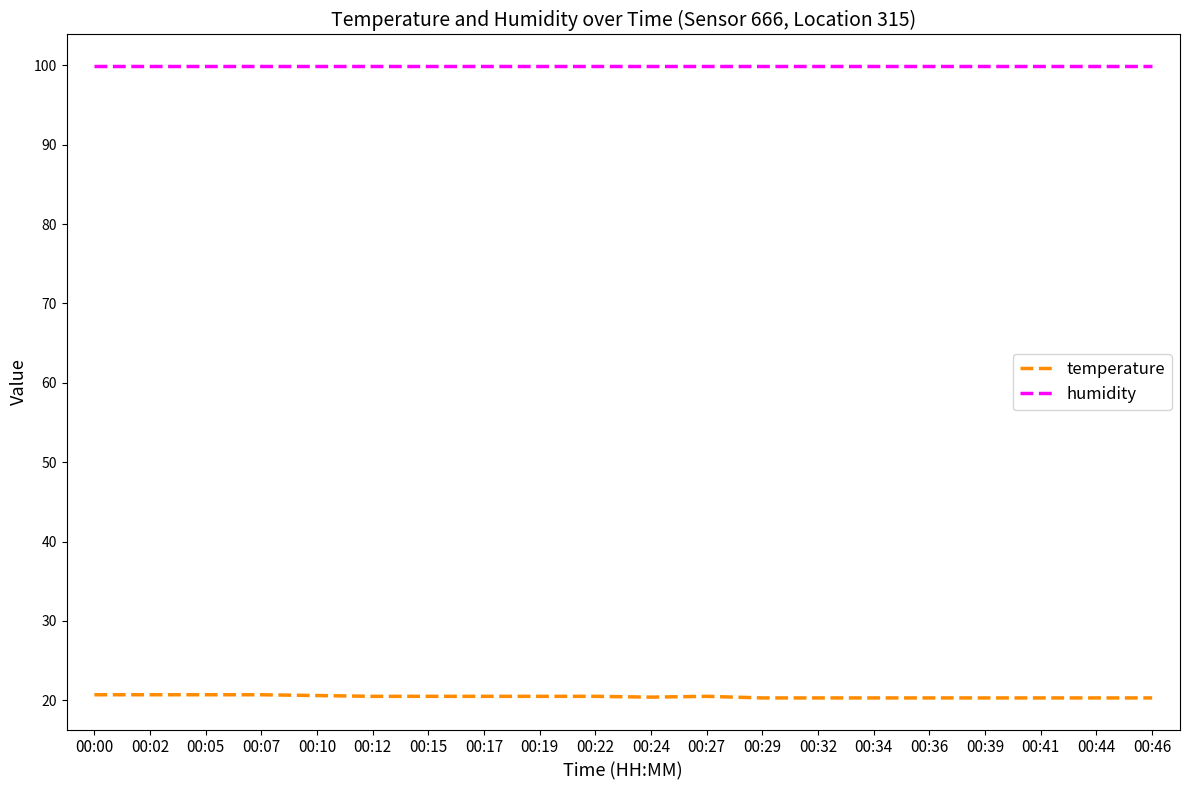

The value of temperature at 00:10 is 20.6. True or false?

True